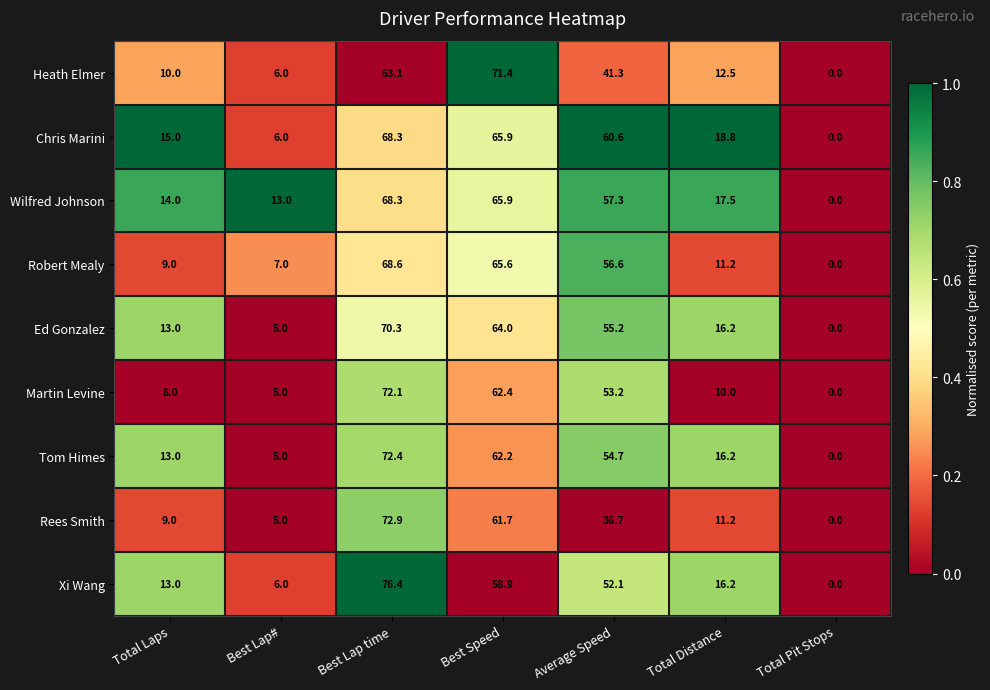

Which series has the largest range (max minus min)?

Xi Wang